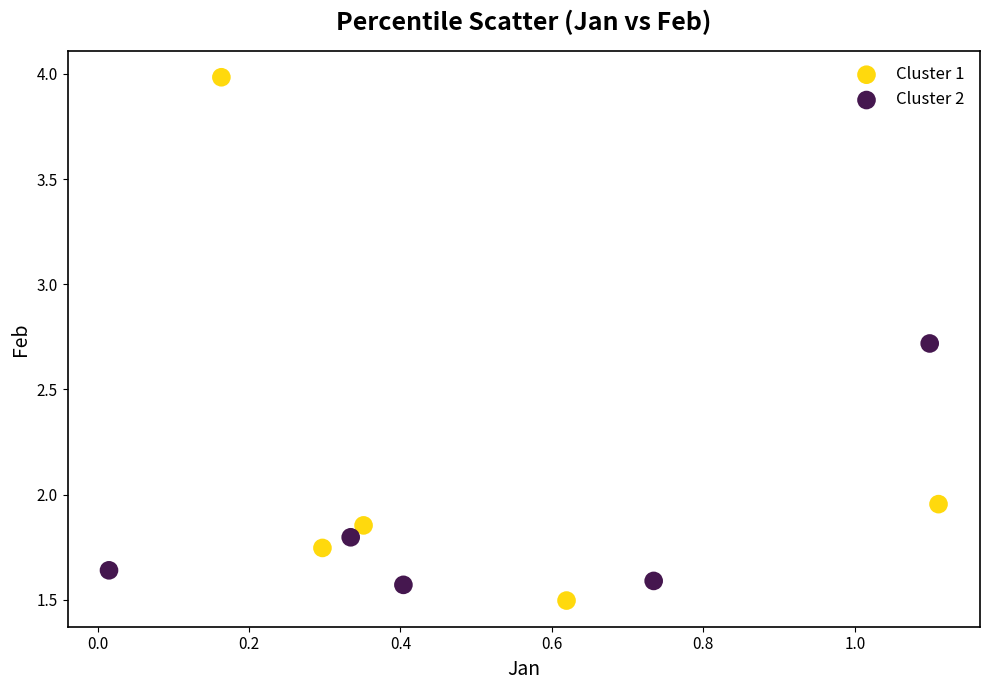

Which series has the widest spread of Y values?

Cluster 1